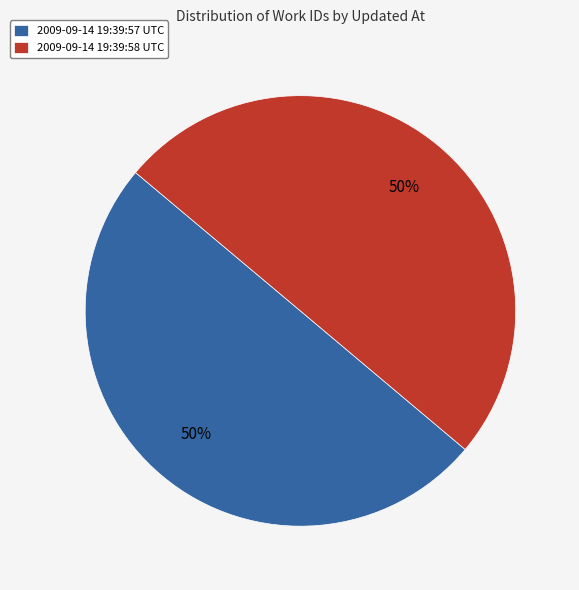

Is the sum of 2009-09-14 19:39:58 UTC and 2009-09-14 19:39:57 UTC greater than half?

Yes